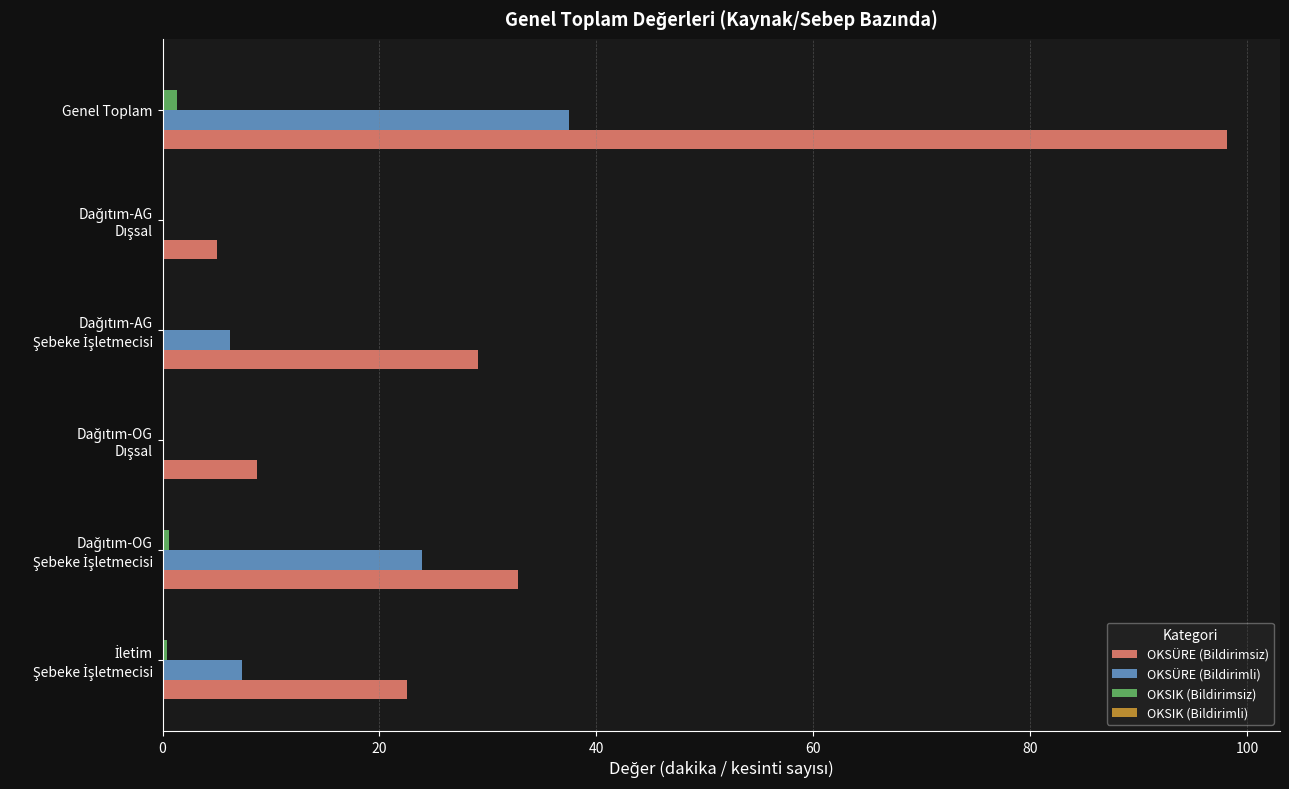

Is the value of OKSIK (Bildirimsiz) at Genel Toplam greater than the value of OKSÜRE (Bildirimli) at Genel Toplam?

No